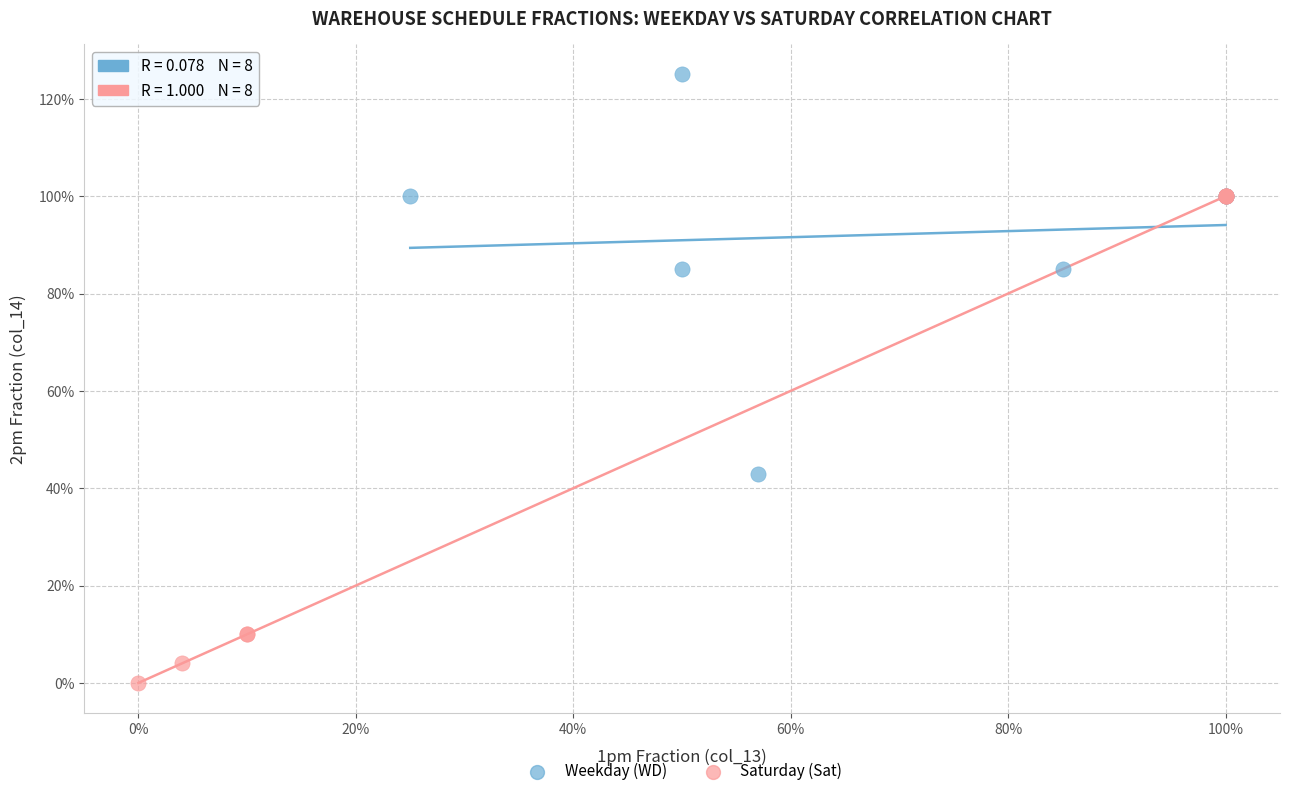

Which series contains the highest Y value?

Weekday (WD)